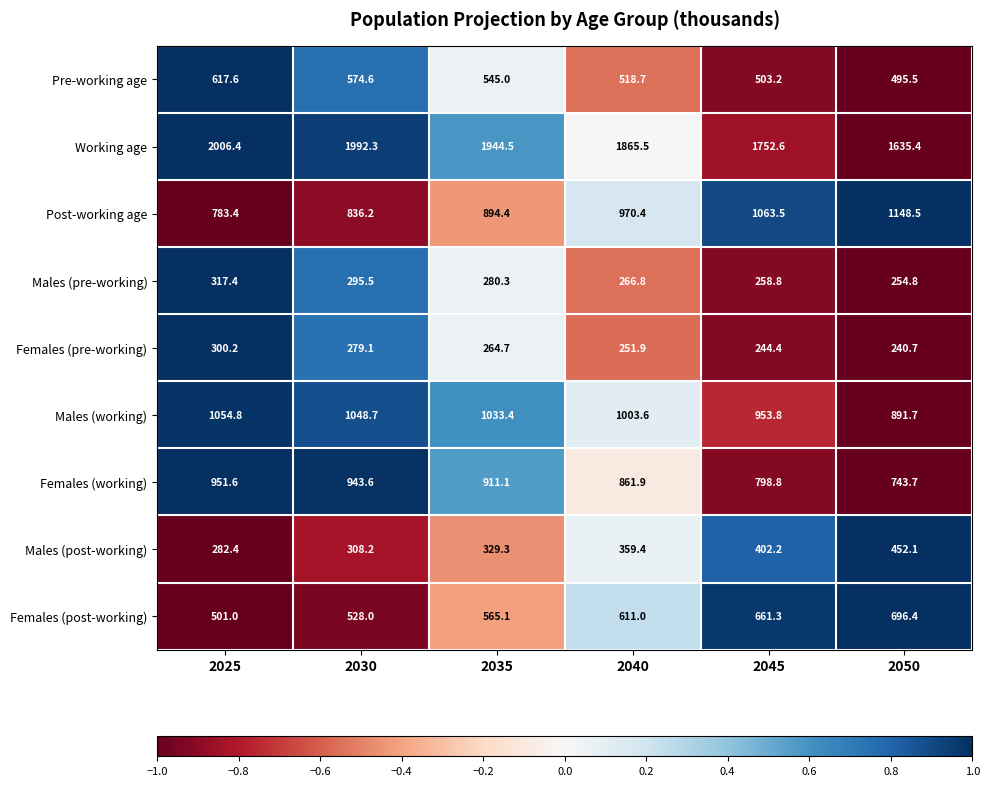

At which category is the sum across all series the highest?

2025